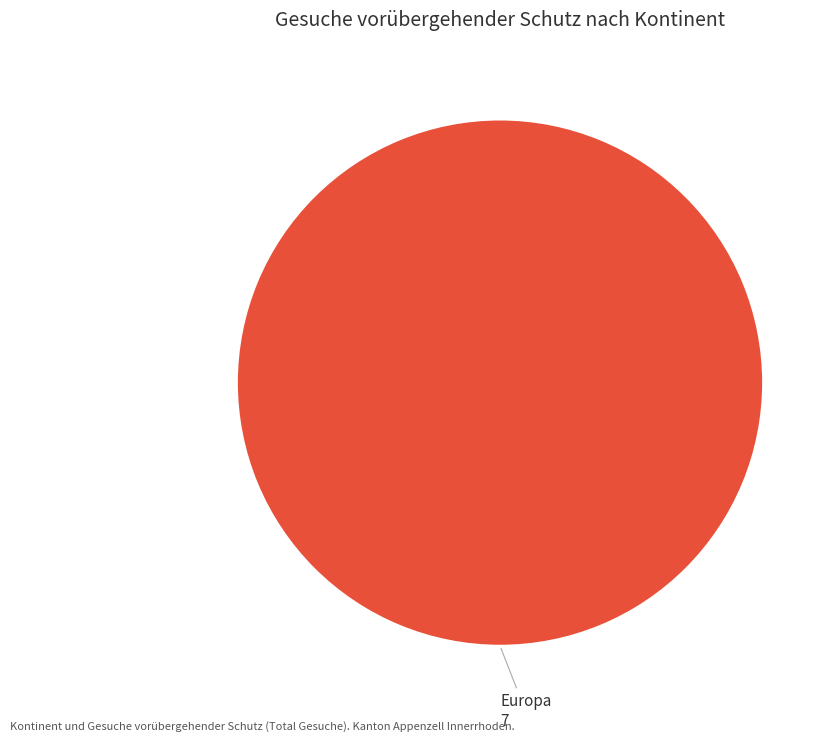

Is there any slice that represents more than half of the pie?

Yes